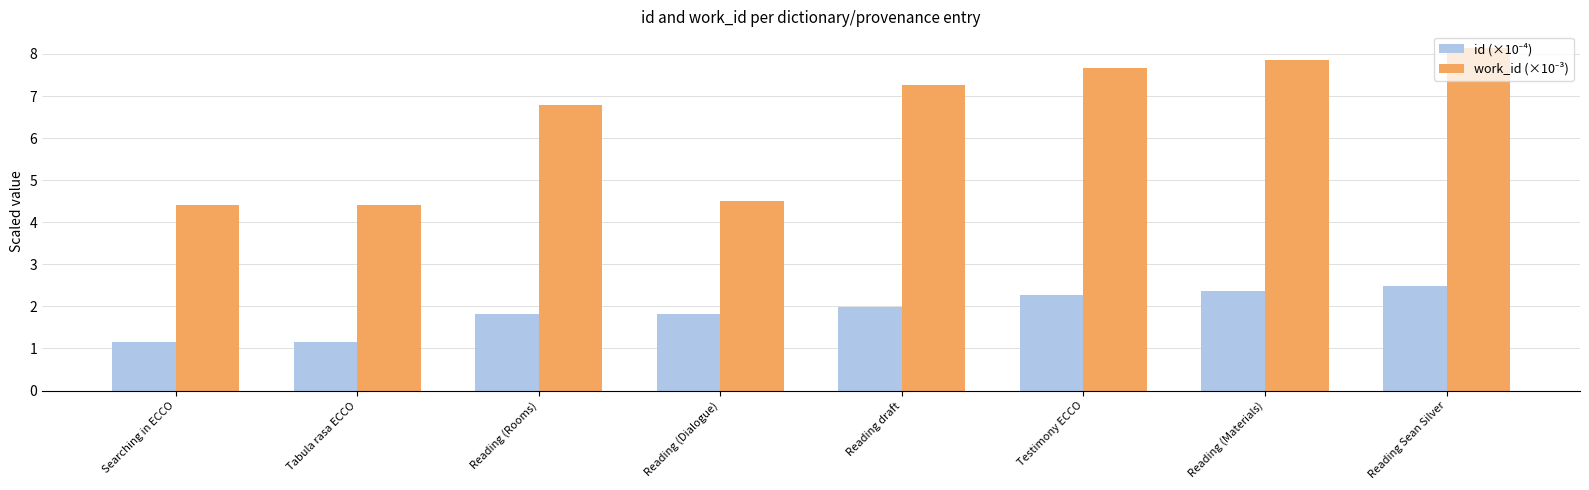

At which category is the sum across all series the highest?

Reading Sean Silver